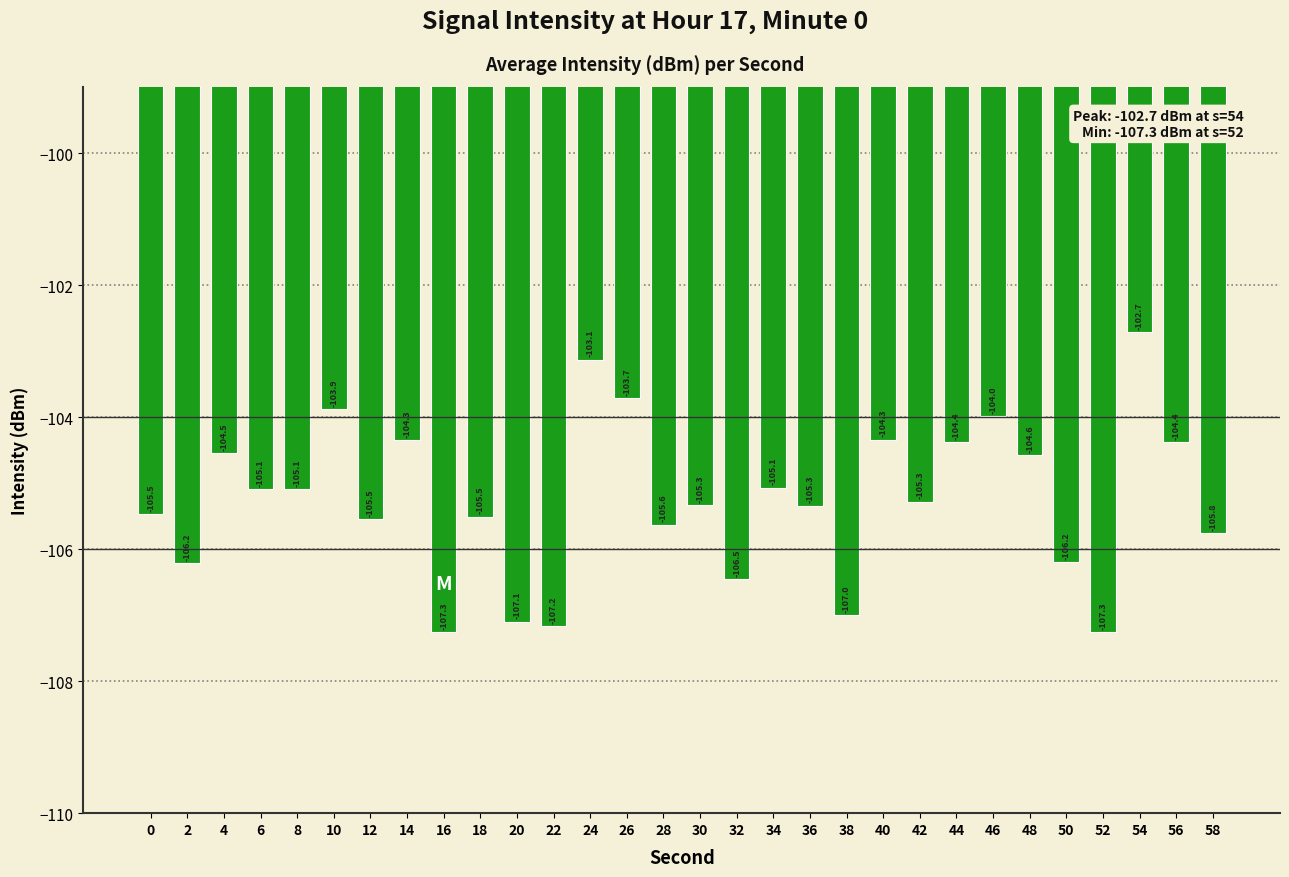

At which category does the chart reach its peak across all series?

54